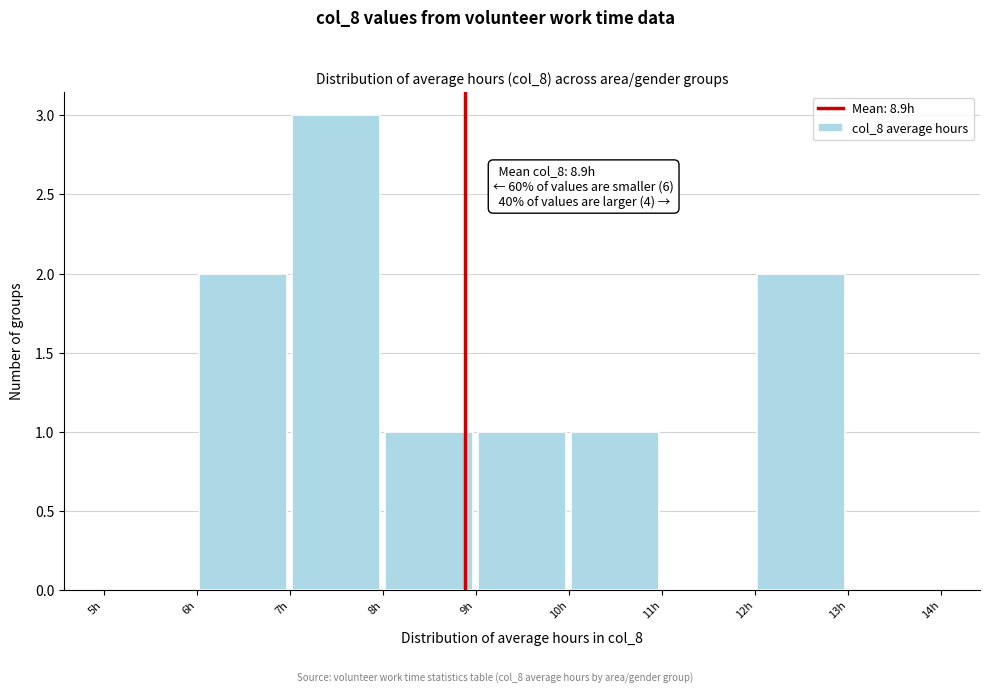

Over which range of the x-axis is the bar tallest?

7 to 8